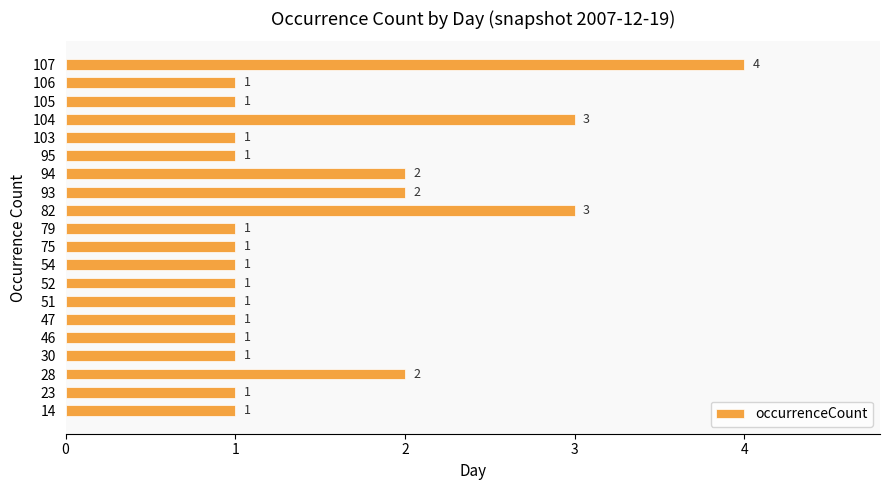

What is the smallest value displayed?

1